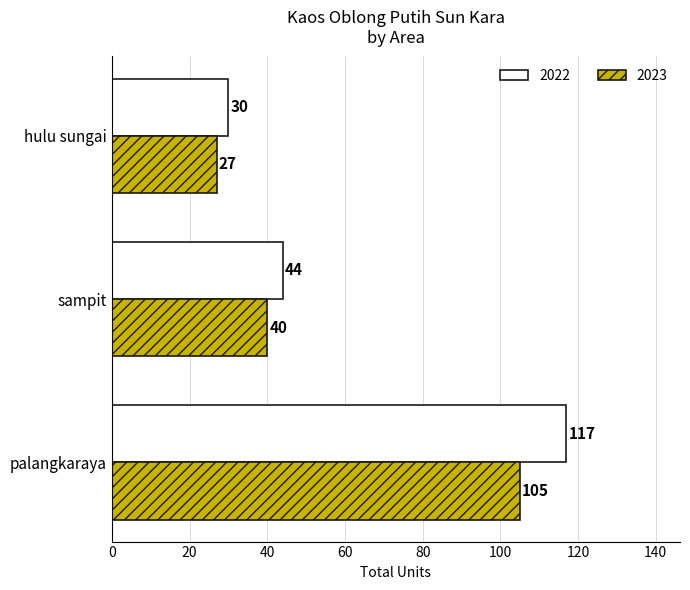

List the series in order of their overall mean, highest first.

2022, 2023